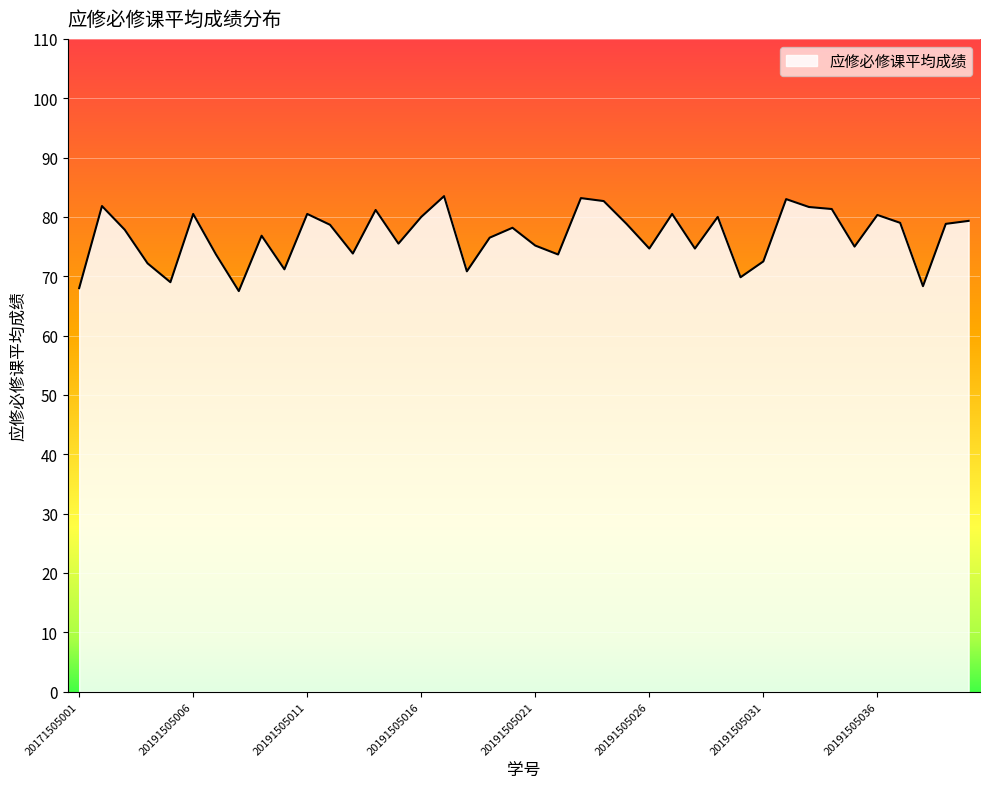

What is the smallest value displayed?

67.5